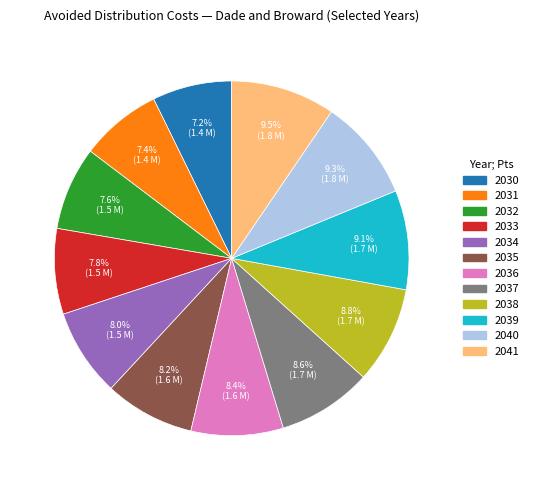

To the nearest percent, what percentage of the pie is 2036?

8%